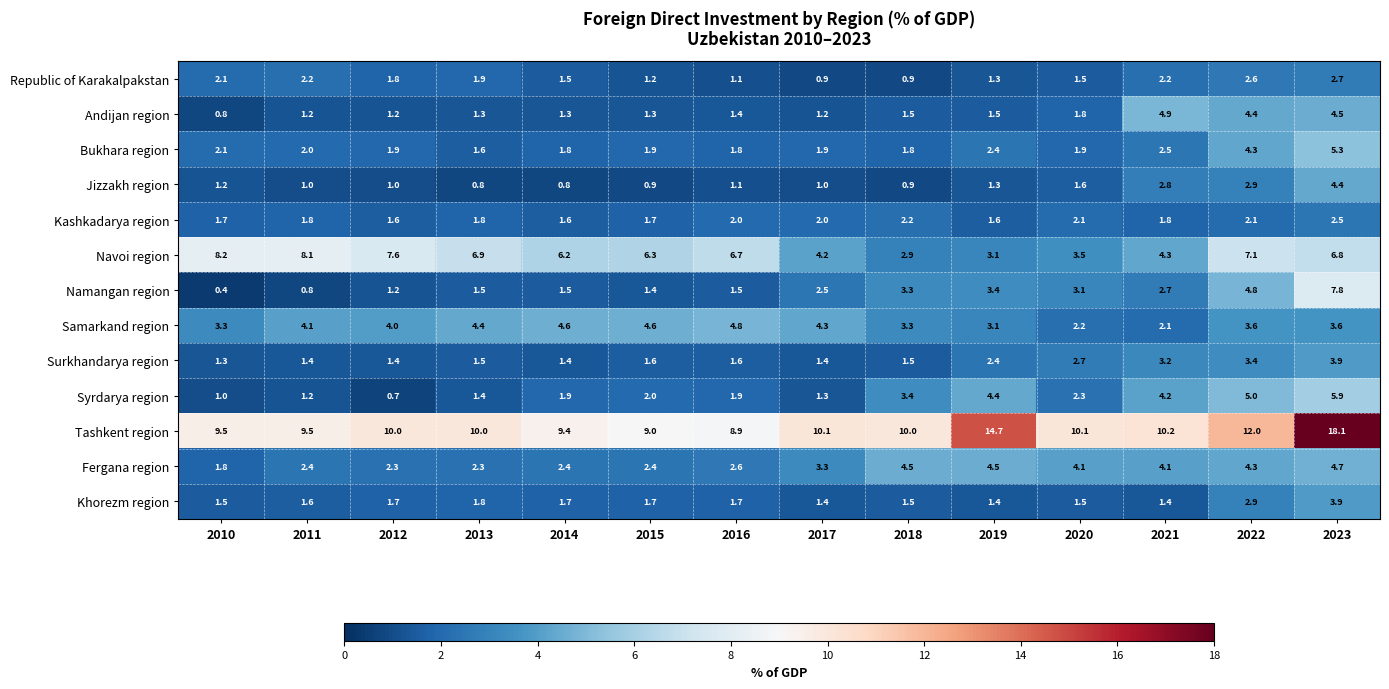

Which series changed the most between 2017 and 2020?

Samarkand region